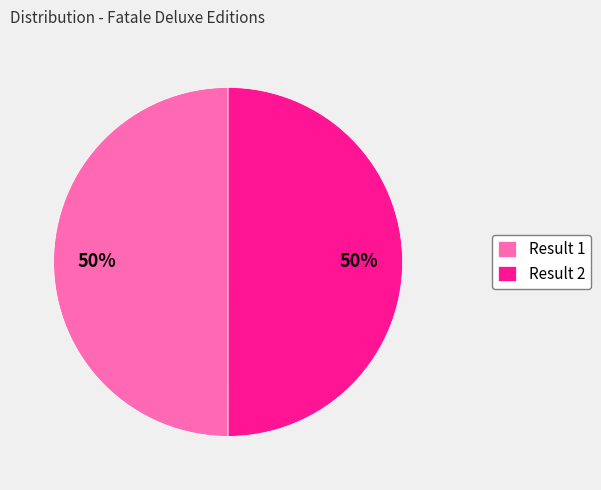

Combined, do Result 1 and Result 2 account for over 50%?

Yes